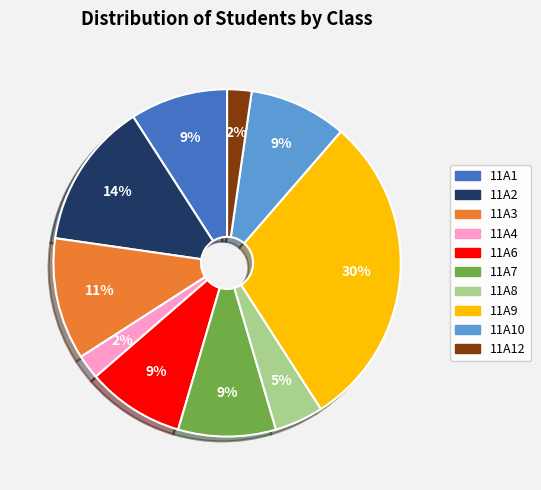

To the nearest percent, what is the average slice percentage?

10%